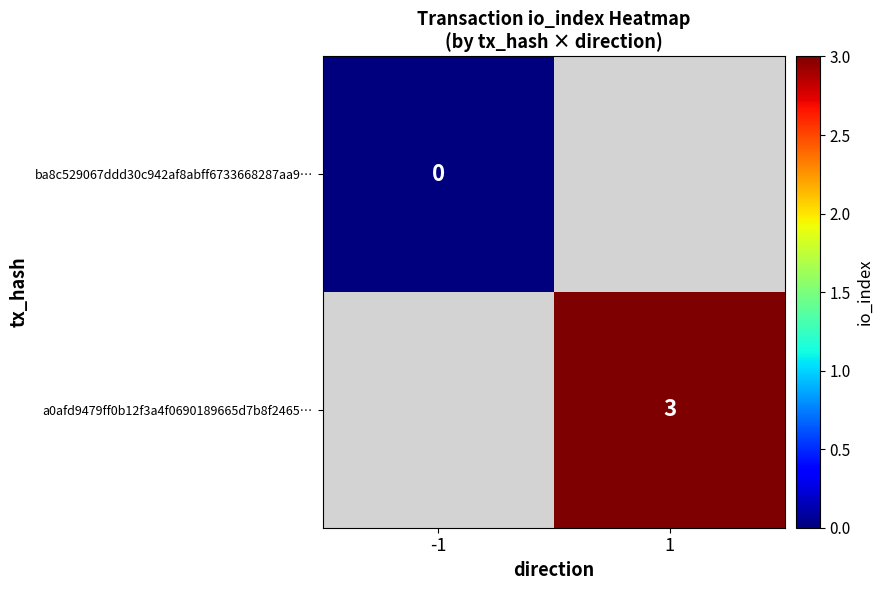

Is it true that a0afd9479ff0b12f3a4f0690189665d7b8f2465… equals 1 at 1?

False